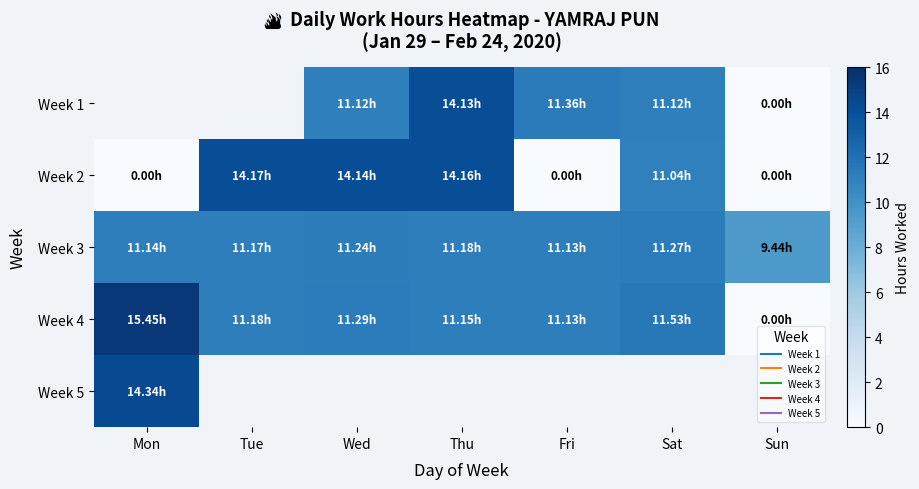

List the labels in order of Week 4 value, smallest first.

Sun, Fri, Thu, Tue, Wed, Sat, Mon